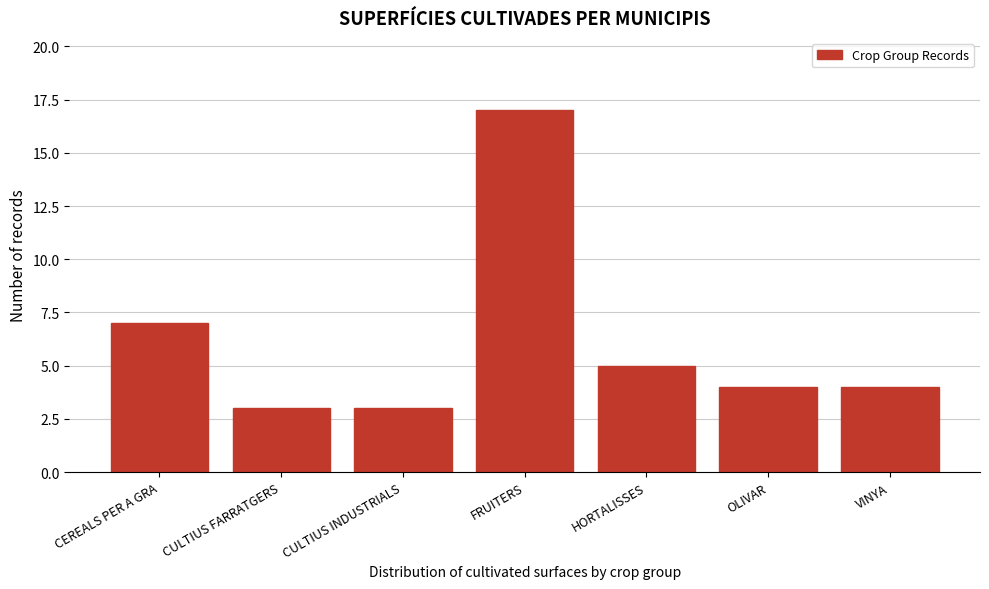

Reading left to right, transcribe all the data shown in this chart.

7	3	3	17	5	4	4